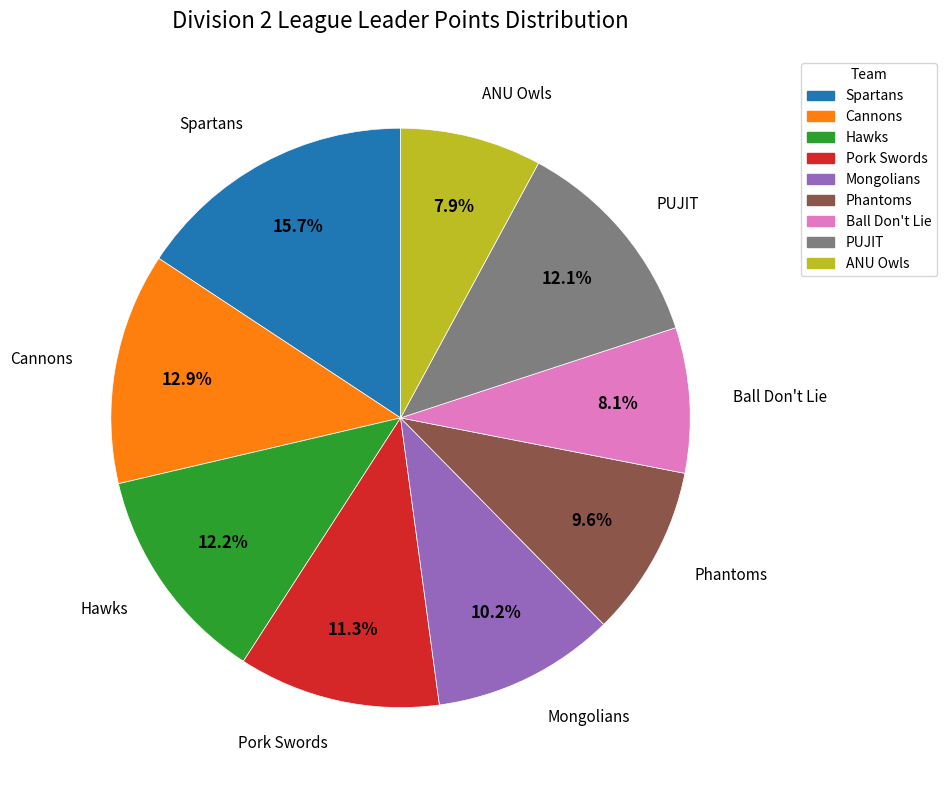

How many slices are in this pie chart?

9